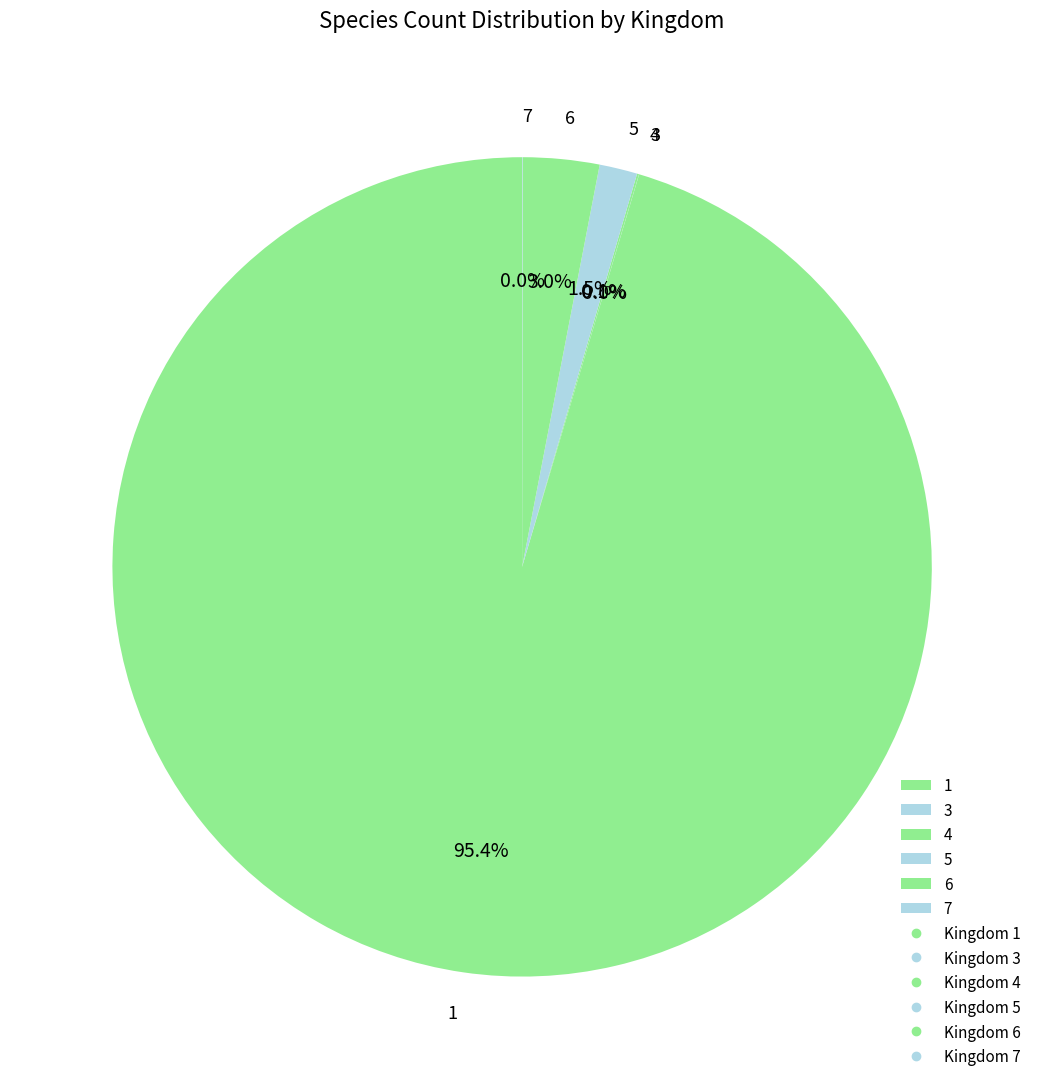

True or false: 1 accounts for 95% of the total.

True